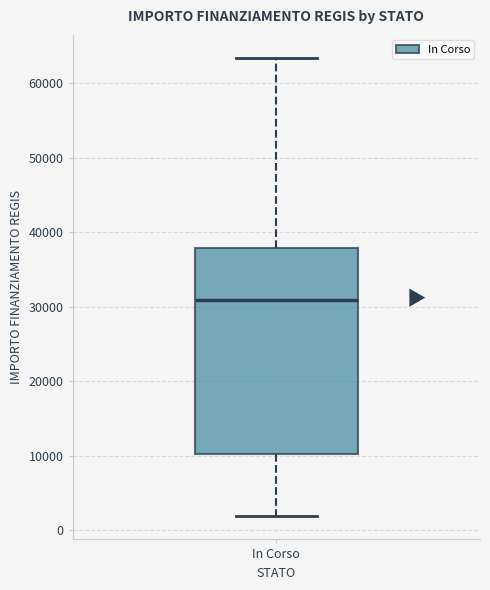

Read this box plot against the y-axis: the position of the median line, the range covered by the box, and the ends of both whiskers. The values are not printed on the chart, so give them approximately, as read against the axis.

median 31000, box 10000 to 38000, whiskers 2000 to 63000